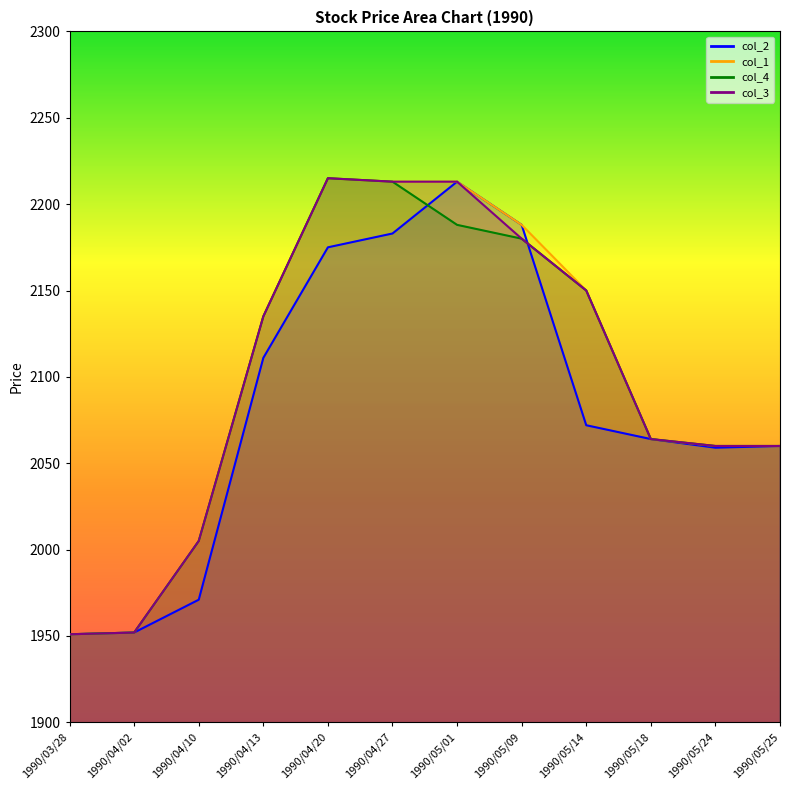

Which series has the largest range (max minus min)?

col_1